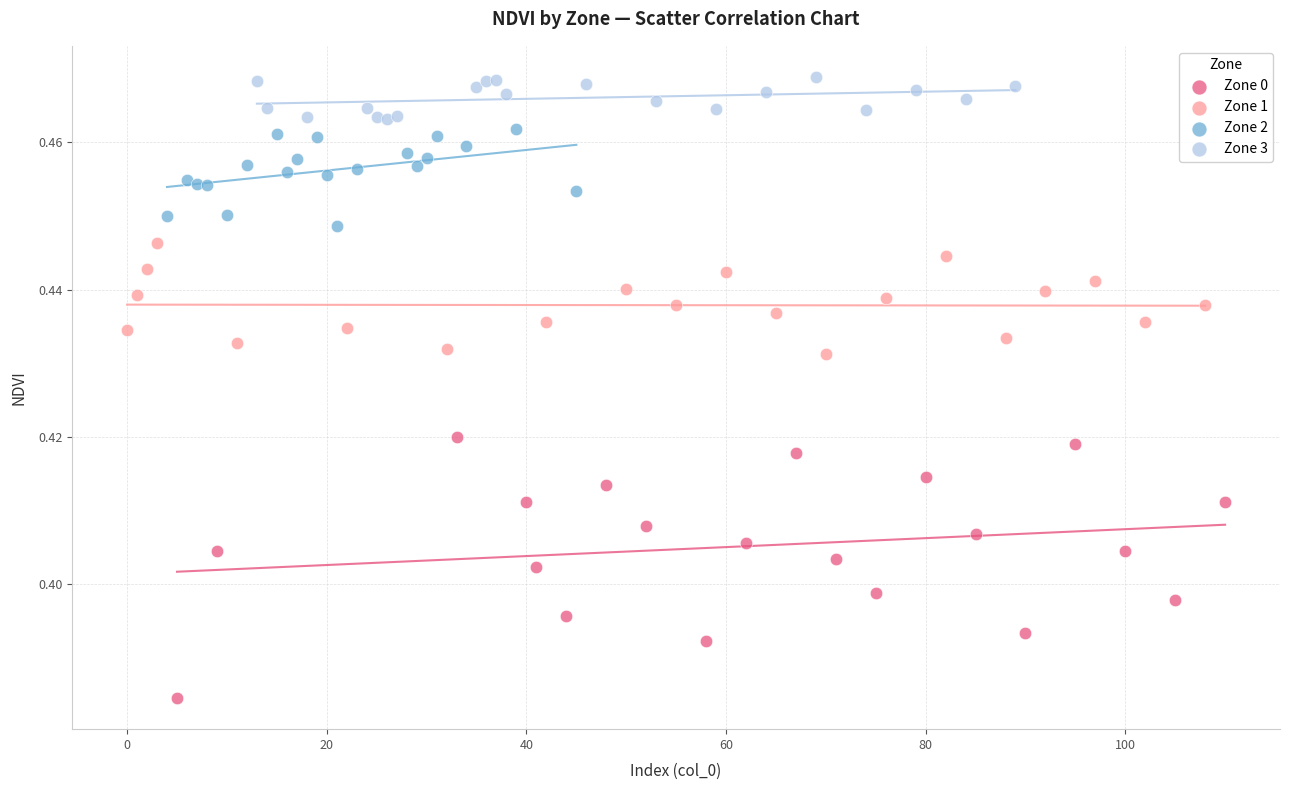

Which series has the widest spread of Y values?

Zone 0